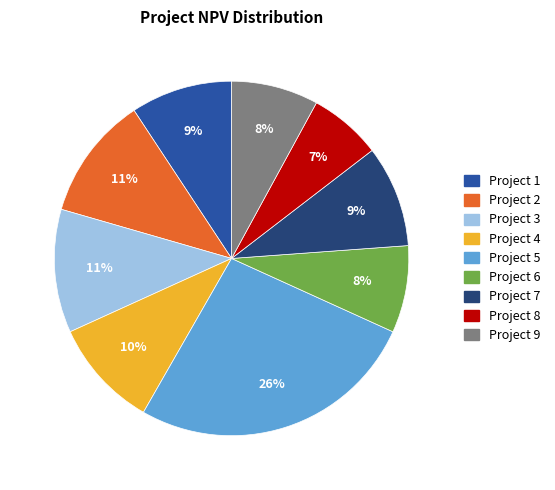

How many slices are in this pie chart?

9